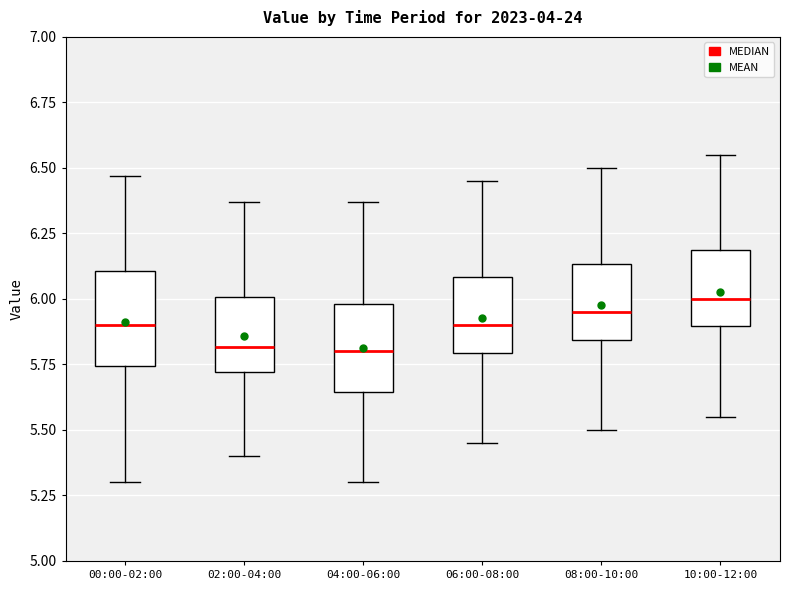

Reading left to right, read every box against the y-axis: the position of its median line, the range the box covers, and the ends of its whiskers. The values are not printed on the chart, so give them approximately, as read against the axis.

00:00-02:00: median 5.90, box 5.75 to 6.10, whiskers 5.30 to 6.45
02:00-04:00: median 5.80, box 5.70 to 6.00, whiskers 5.40 to 6.35
04:00-06:00: median 5.80, box 5.65 to 6.00, whiskers 5.30 to 6.35
06:00-08:00: median 5.90, box 5.80 to 6.10, whiskers 5.45 to 6.45
08:00-10:00: median 5.95, box 5.85 to 6.15, whiskers 5.50 to 6.50
10:00-12:00: median 6.00, box 5.90 to 6.20, whiskers 5.55 to 6.55